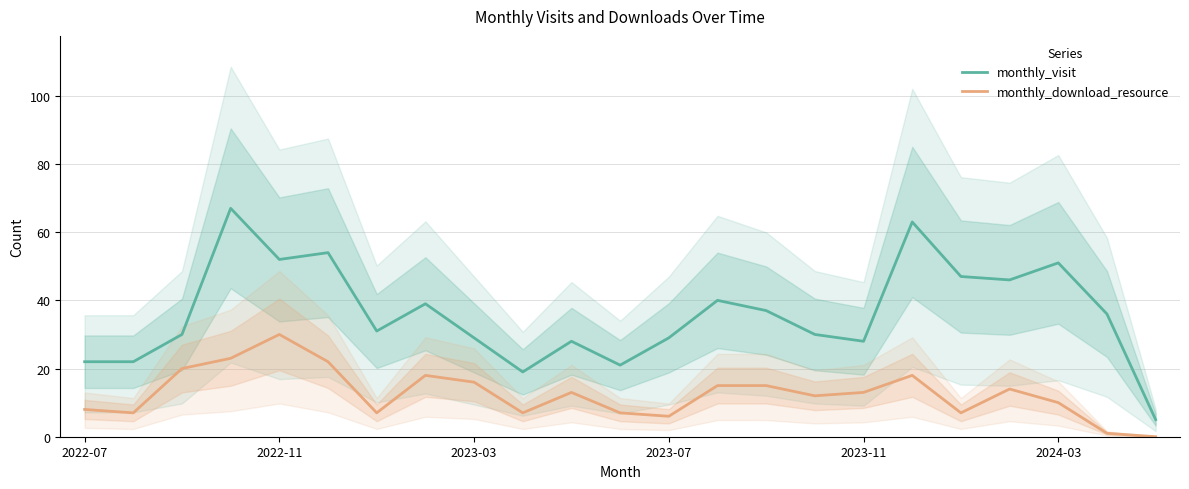

True or false: monthly_download_resource has more than 2 interior local peaks.

True